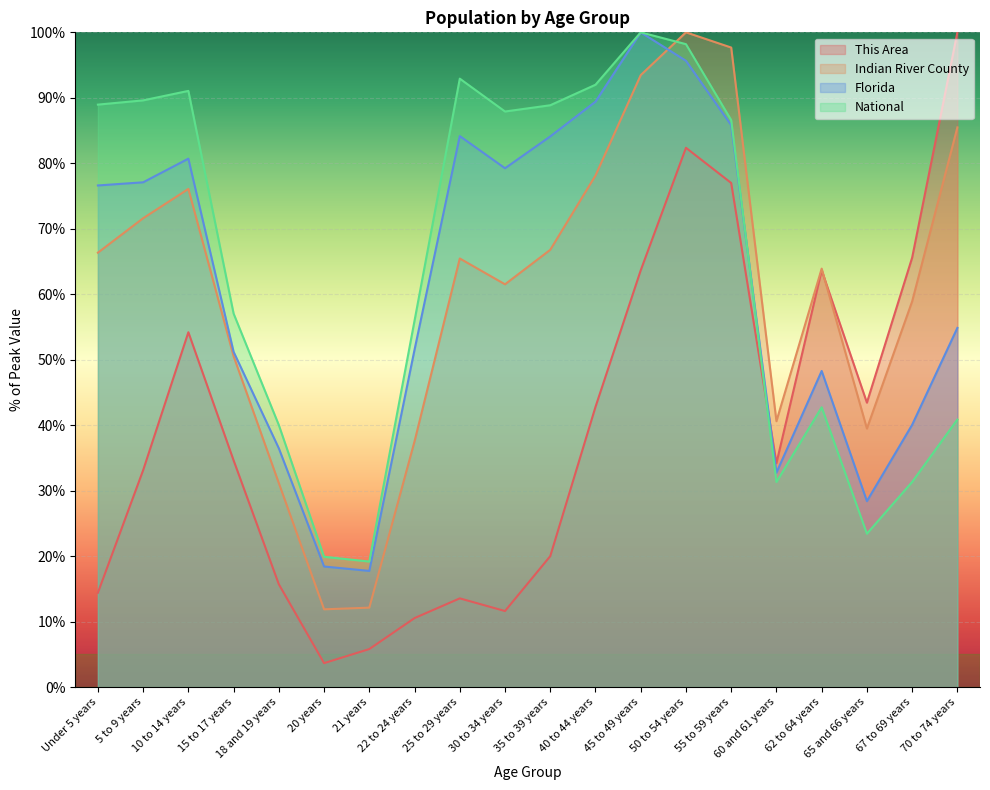

What is the greatest value displayed?

100.0